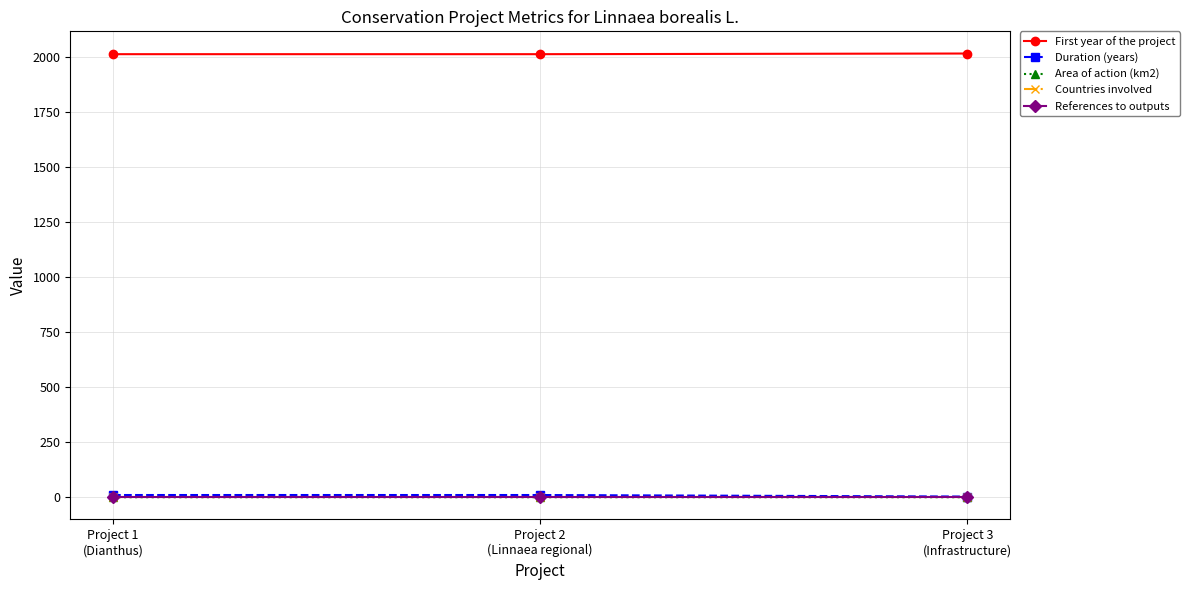

Which series has the largest total across all categories?

First year of the project